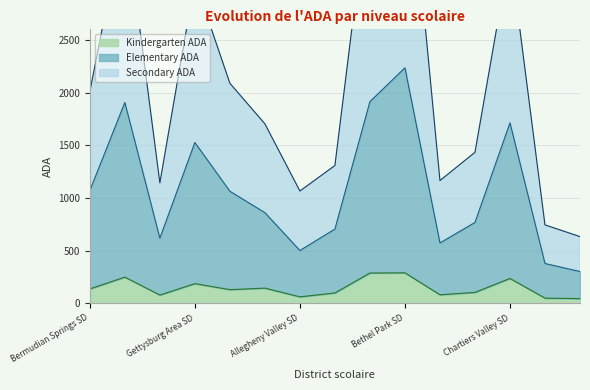

Where does the Elementary ADA series first go above 860?

Bermudian Springs SD